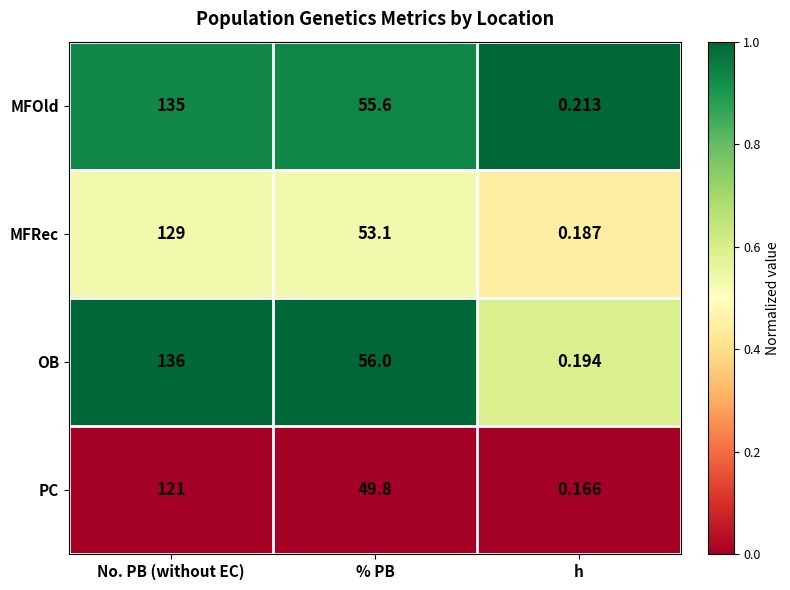

Which series has the widest spread of values?

OB